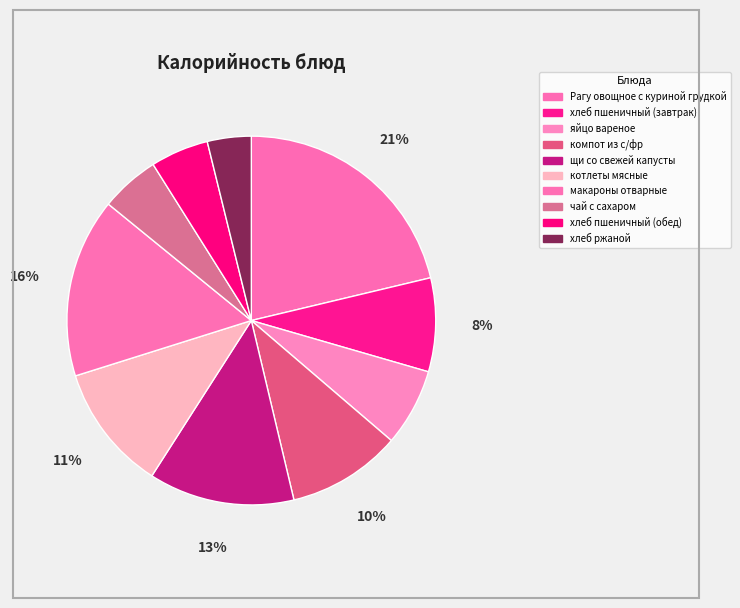

What is the smallest slice in the pie chart?

хлеб ржаной